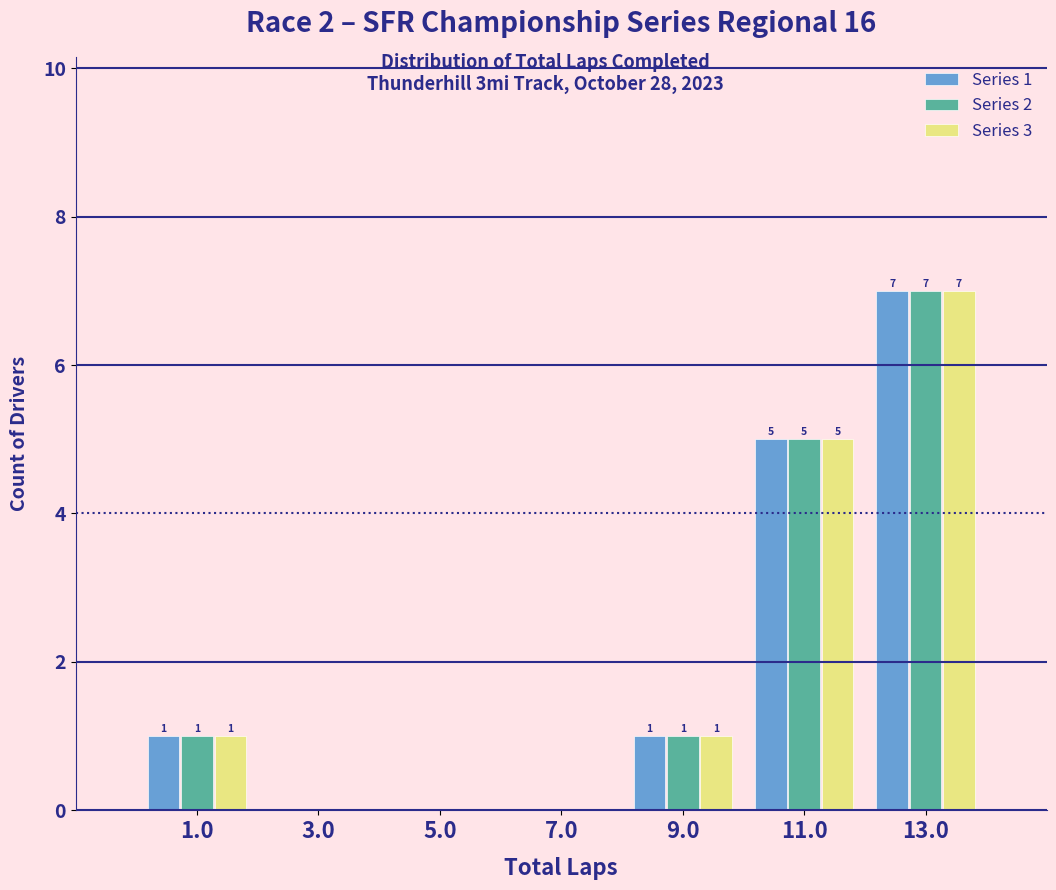

In the Series 2 series, which range on the x-axis has the tallest bar?

12 to 14